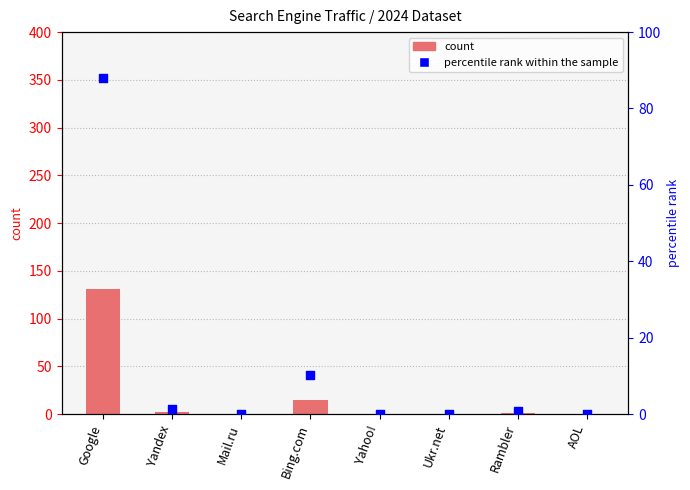

At how many categories does at least one series exceed 87?

1